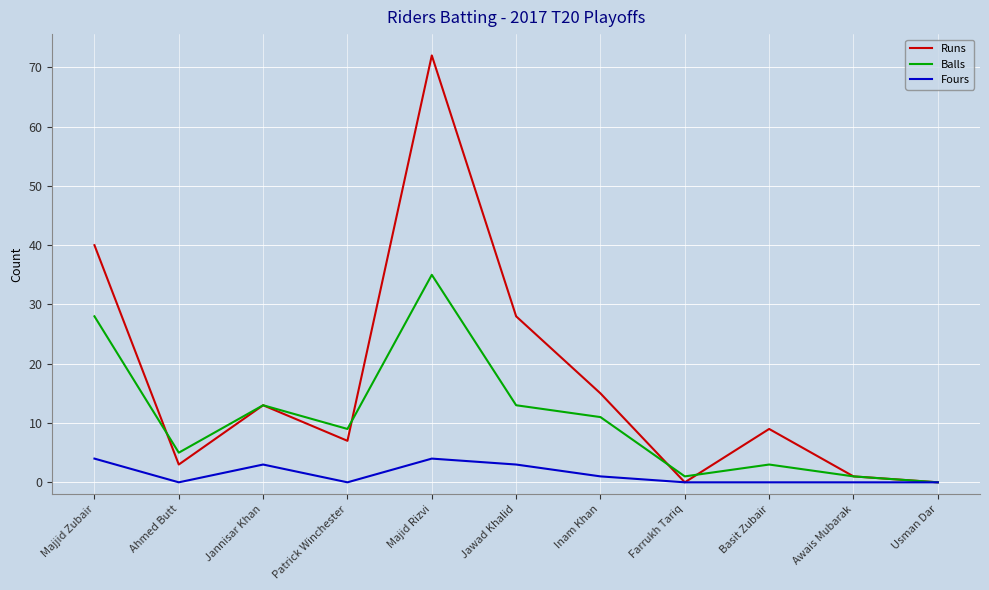

Where is Runs nearest to the value 36?

Majjid Zubair